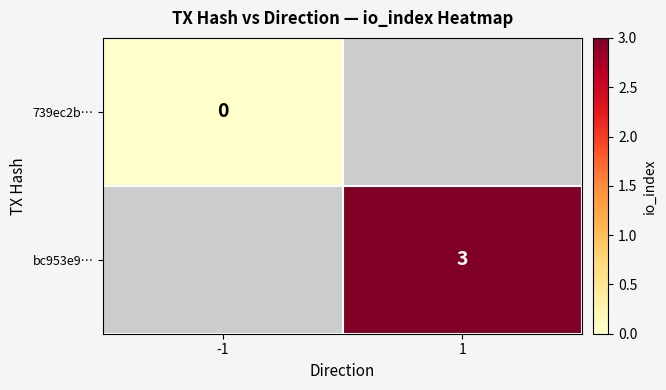

Is it true that bc953e9… equals 5 at 1?

False